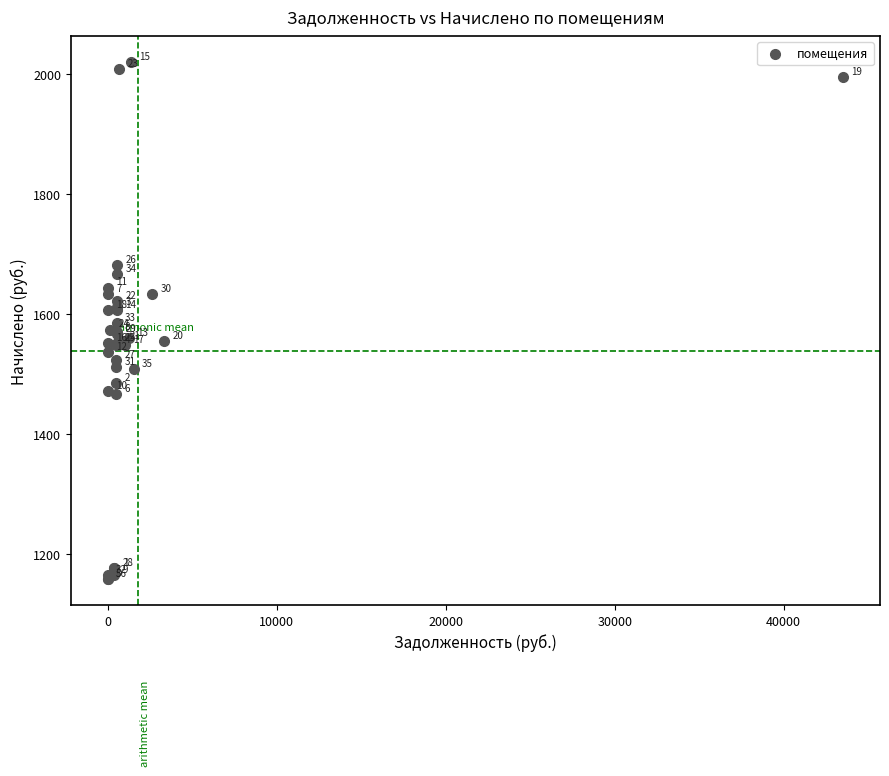

What Y value in the scatter plot is closest to 1589?

1585.4